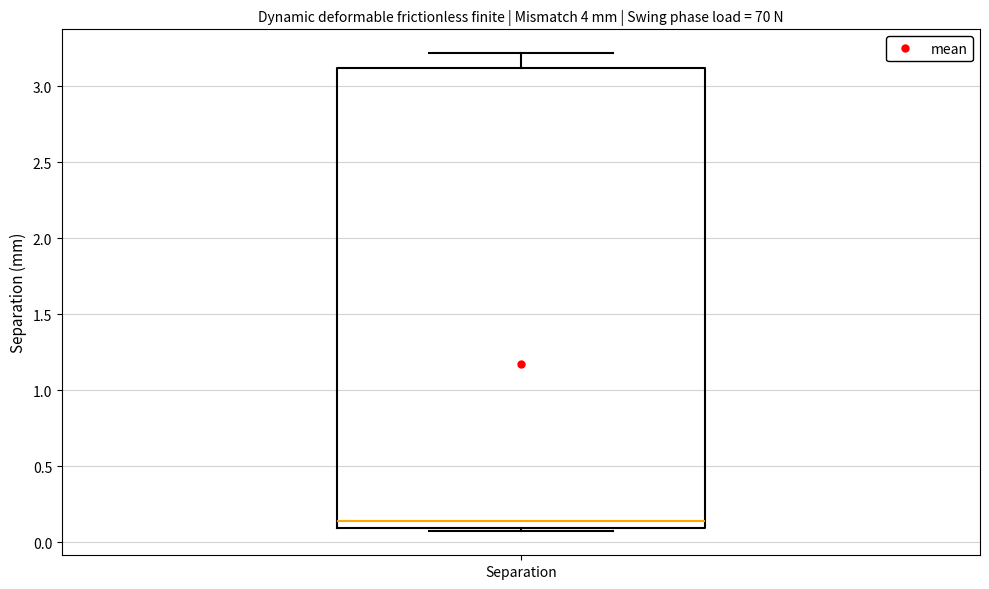

Read this box plot against the y-axis: the position of the median line, the range covered by the box, and the ends of both whiskers. The values are not printed on the chart, so give them approximately, as read against the axis.

median 0.15, box 0.10 to 3.10, whiskers 0.05 to 3.20